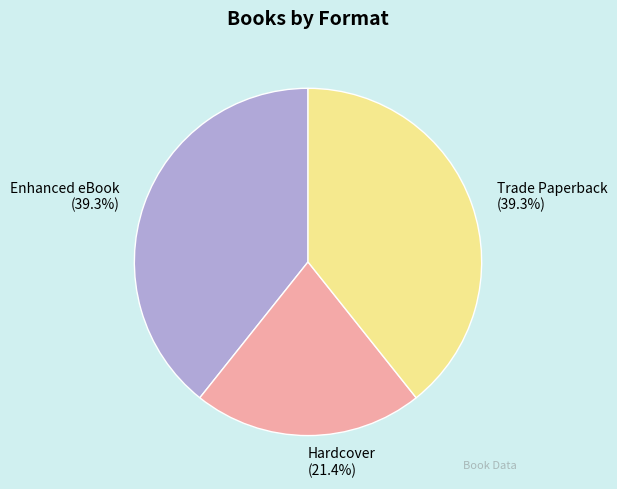

What is the smallest slice in the pie chart?

Hardcover